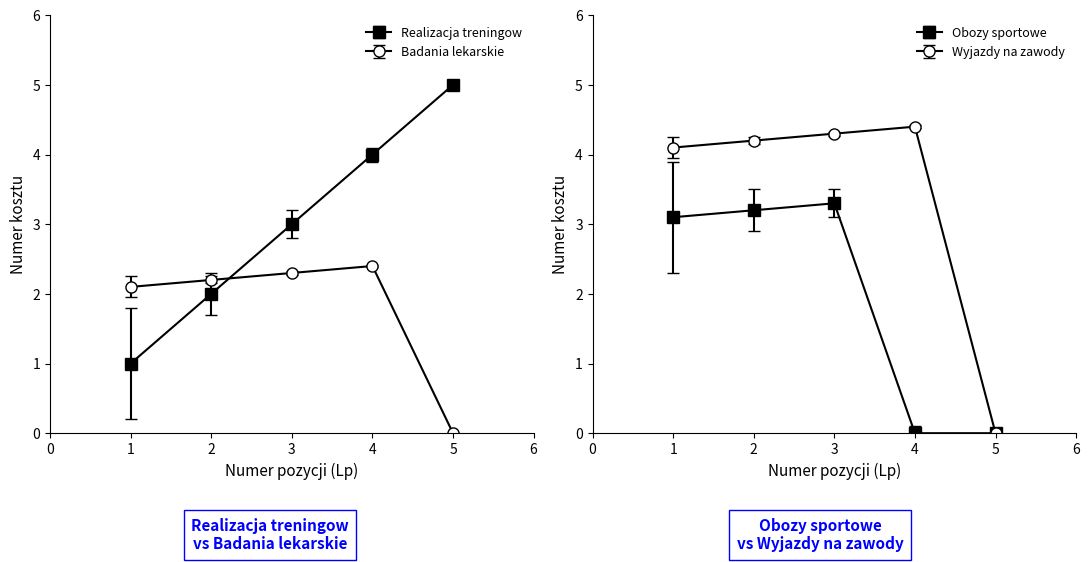

What is the total value across all series at 1?

10.3